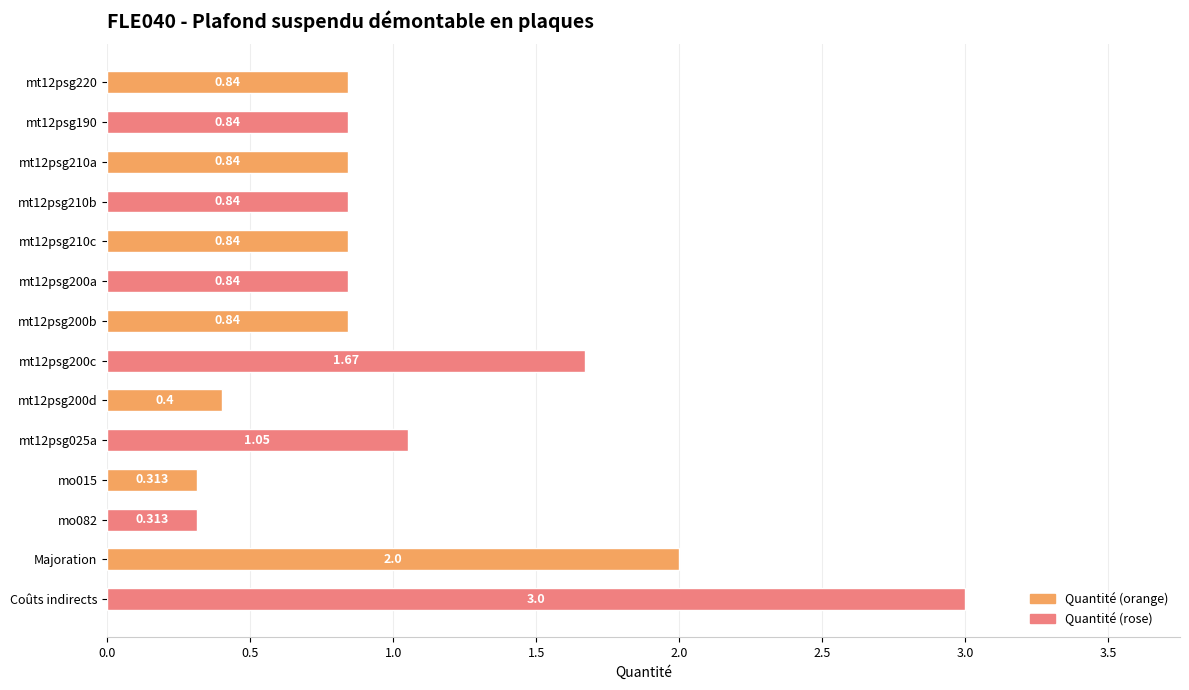

What is the average value?

1.0